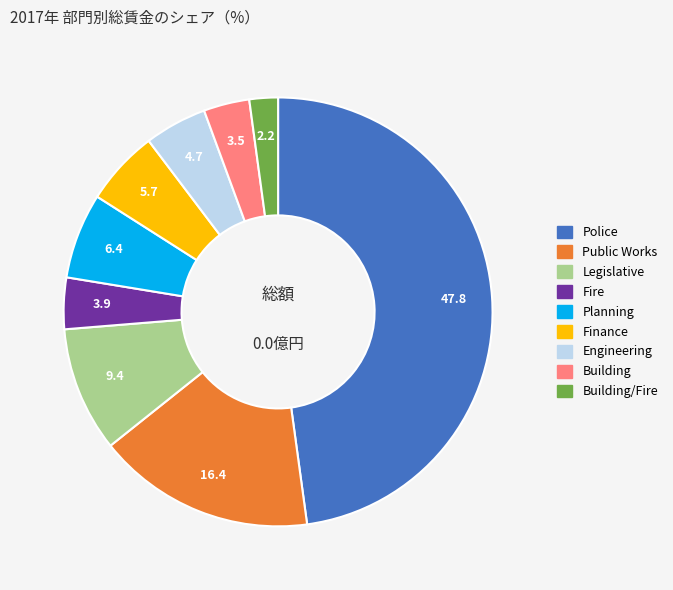

How many segments does this pie chart have?

9